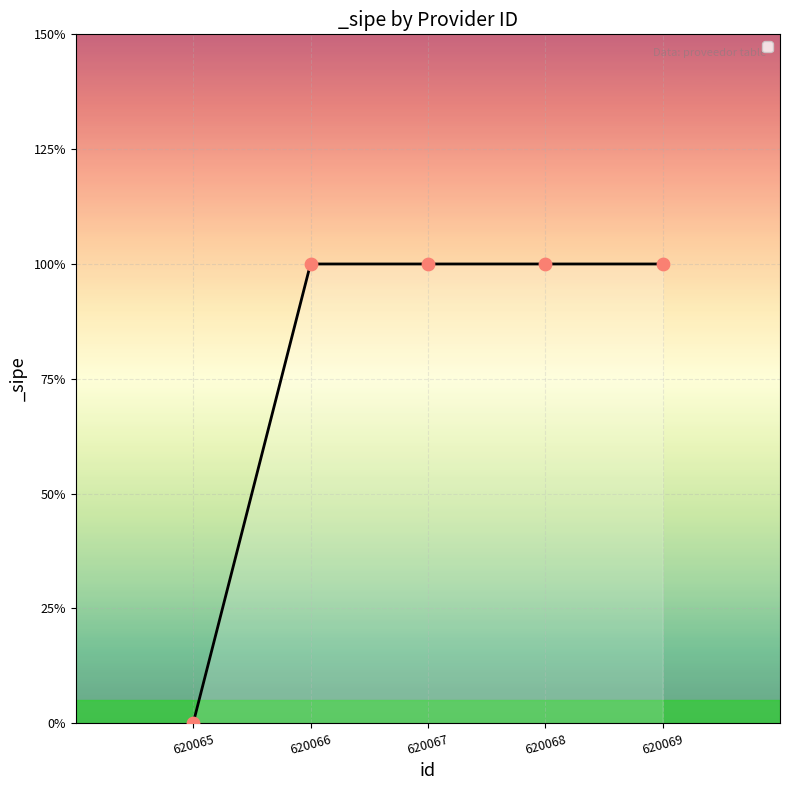

What is the change in value from 620065 to 620067?

+1